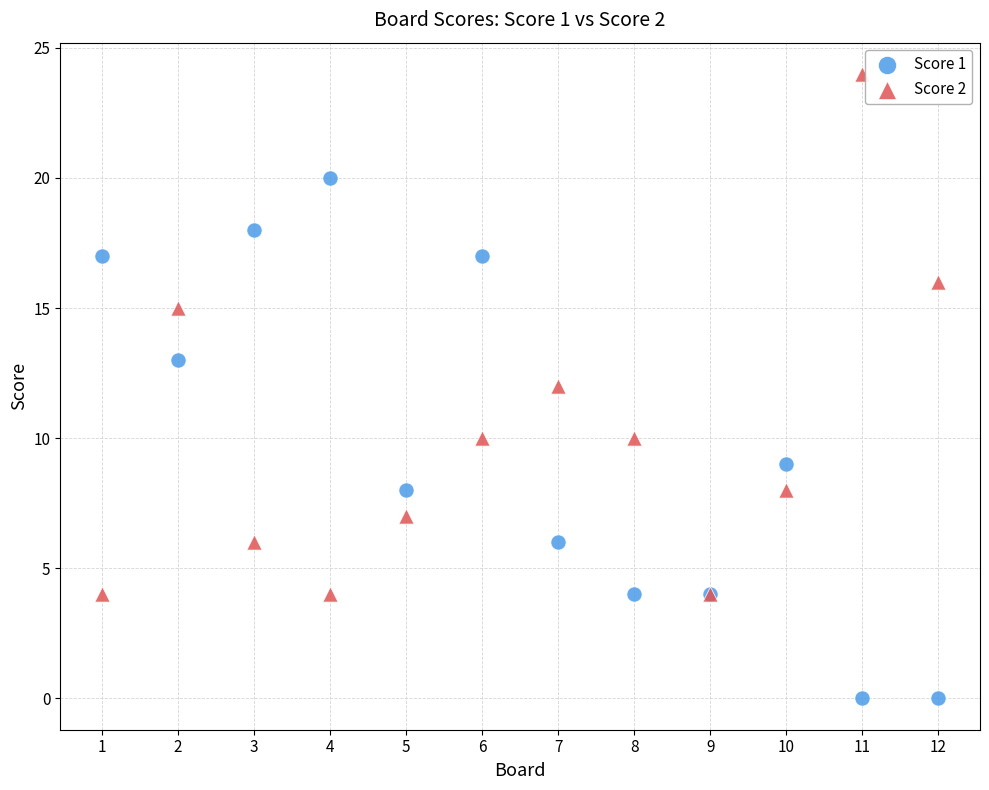

What is the X range (max minus min) for the scatter plot?

11